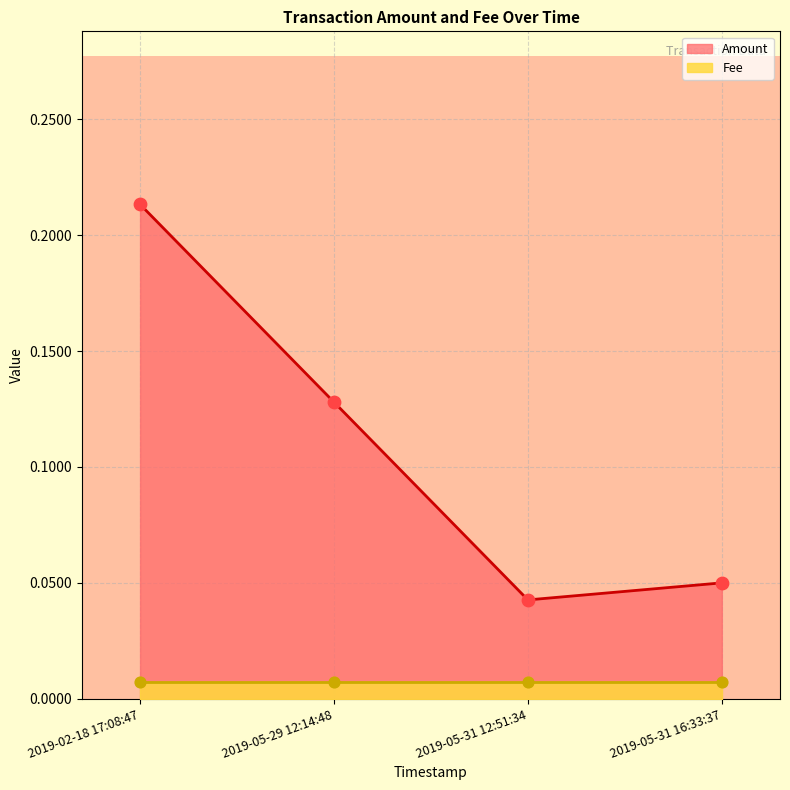

Between 2019-02-18 17:08:47 and 2019-05-31 12:51:34, which is larger?

2019-02-18 17:08:47